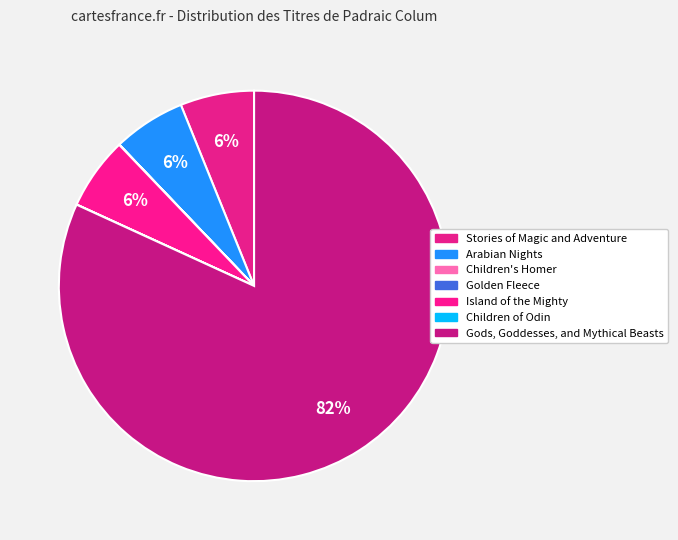

To the nearest percent, what portion does Gods, Goddesses, and Mythical Beasts represent?

82%